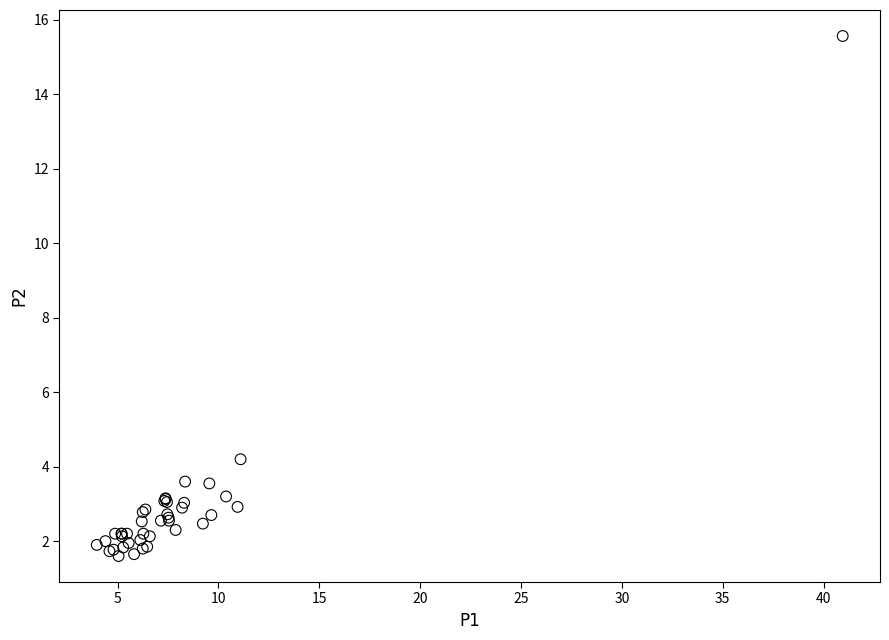

What Y value in the scatter plot is closest to 8?

4.2